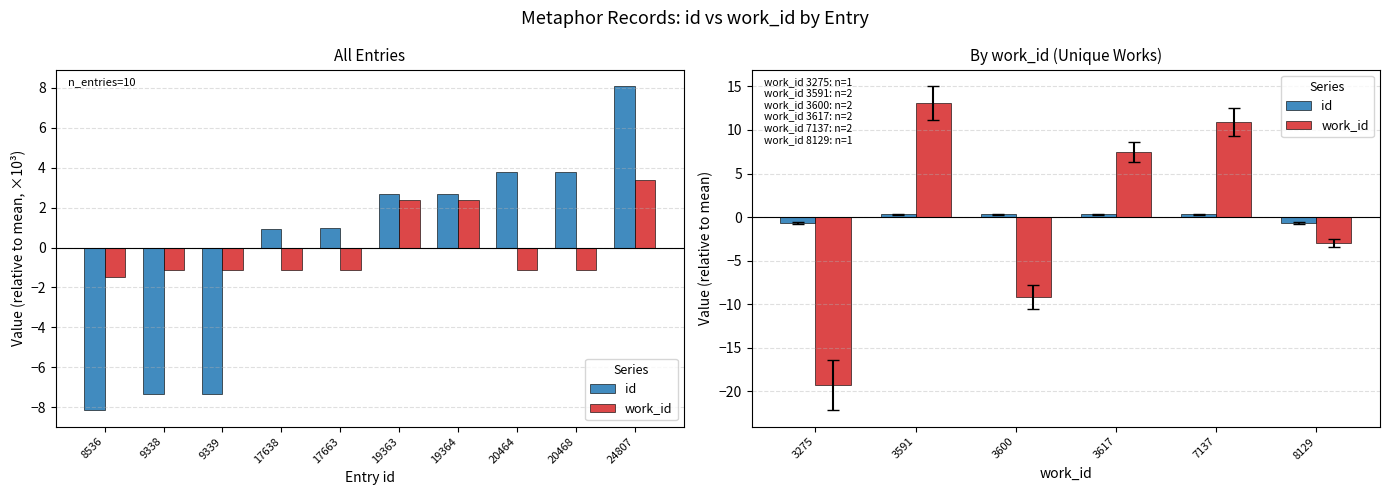

Reading left to right, extract all data points from this chart.

id: -0.7	0.3	0.3	0.3	0.3	-0.7
work_id: -19.3	13.1	-9.2	7.5	10.9	-3.0